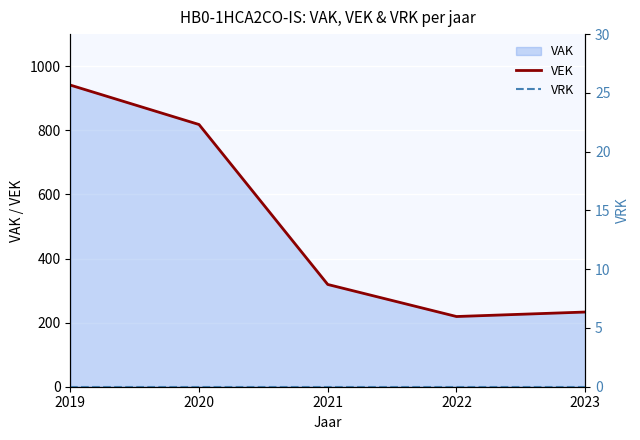

True or false: VEK has a value of 319 at 2021.

True